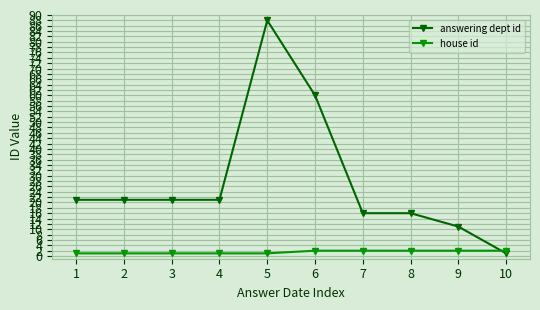

How many data points does each series have?

10